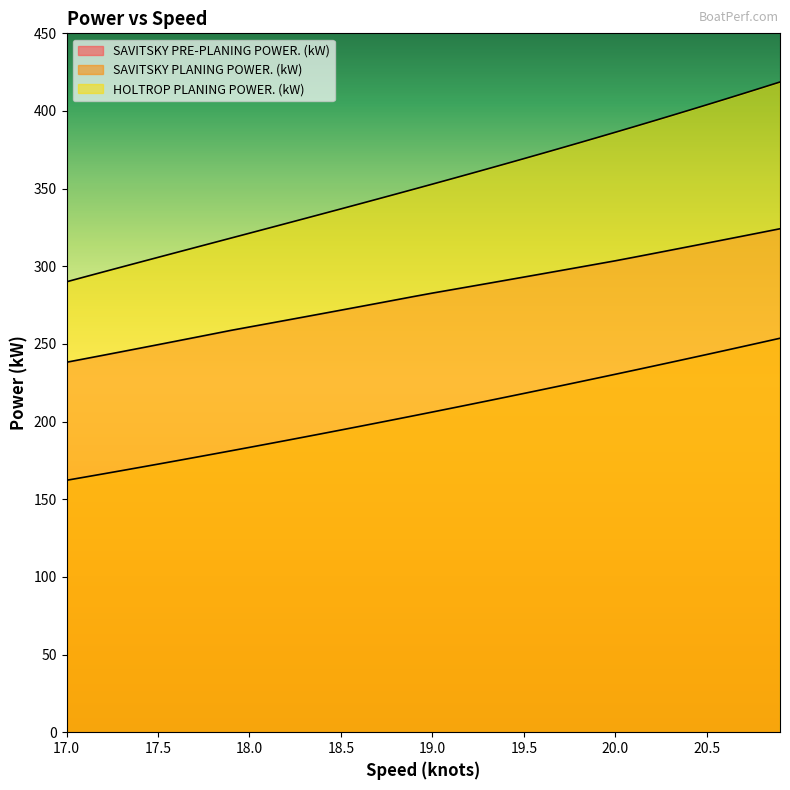

What is the total value across all series at 17.1?

697.9